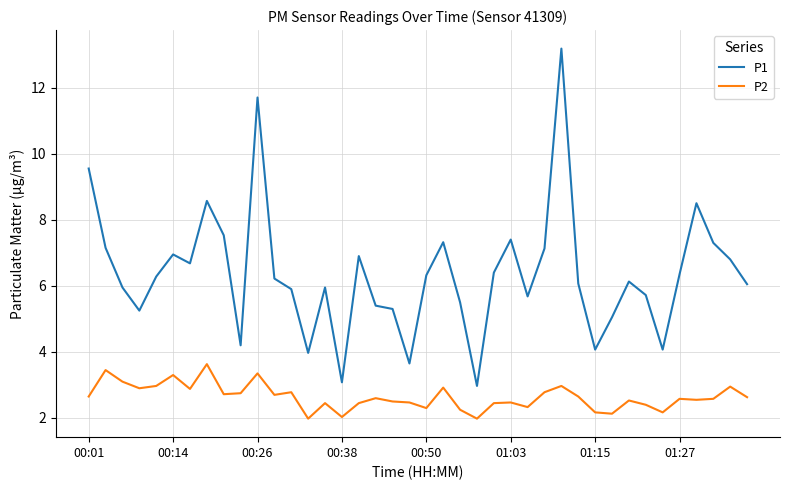

Which series has the largest range (max minus min)?

P1